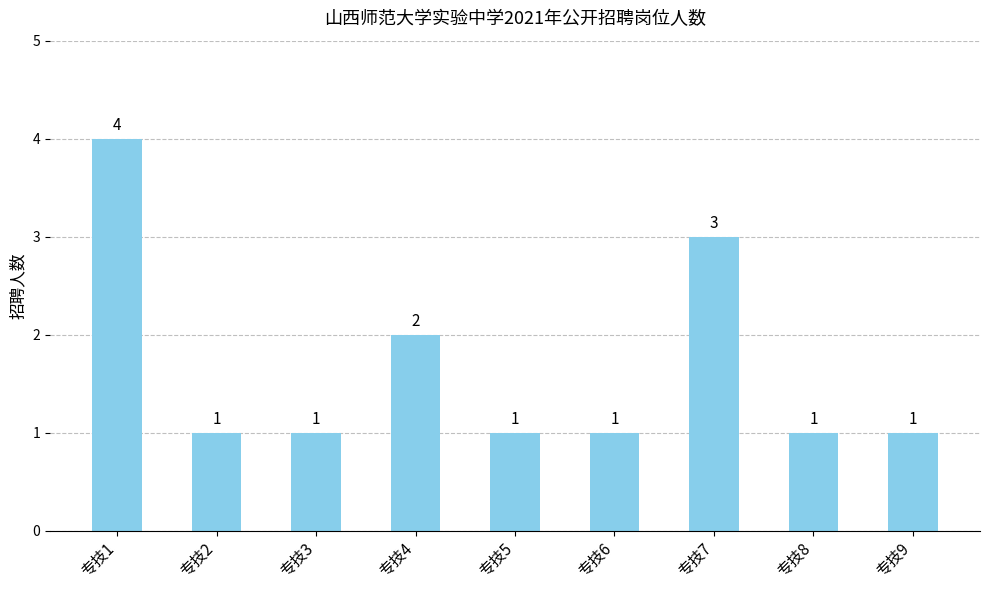

The value at 专技6 is 1. True or false?

True